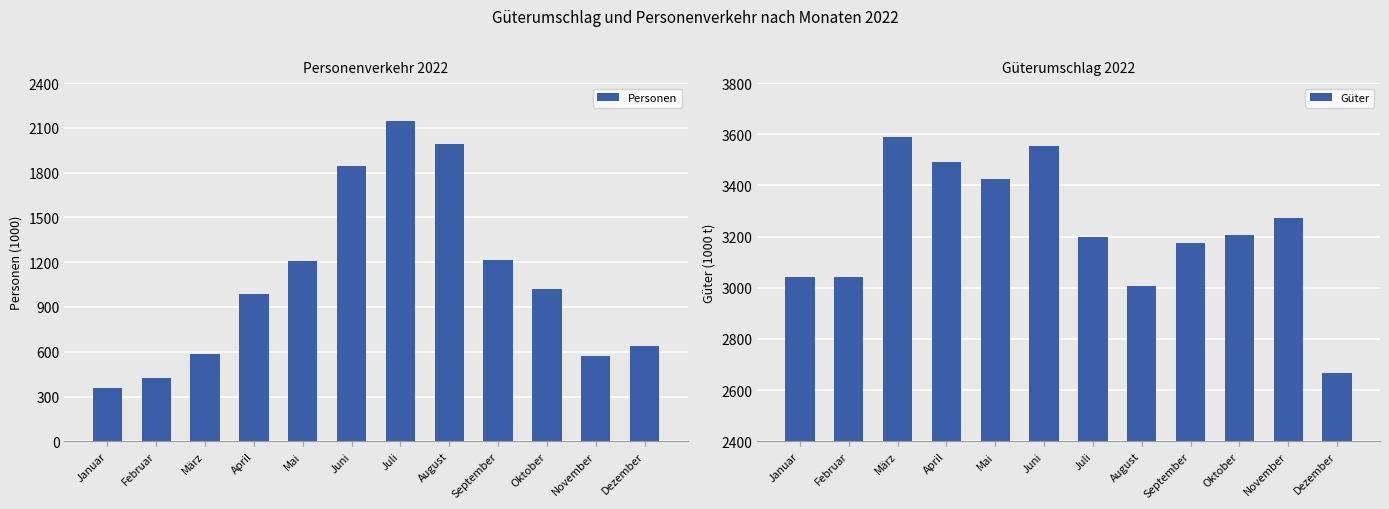

At which label is Personen closest to 1251?

September